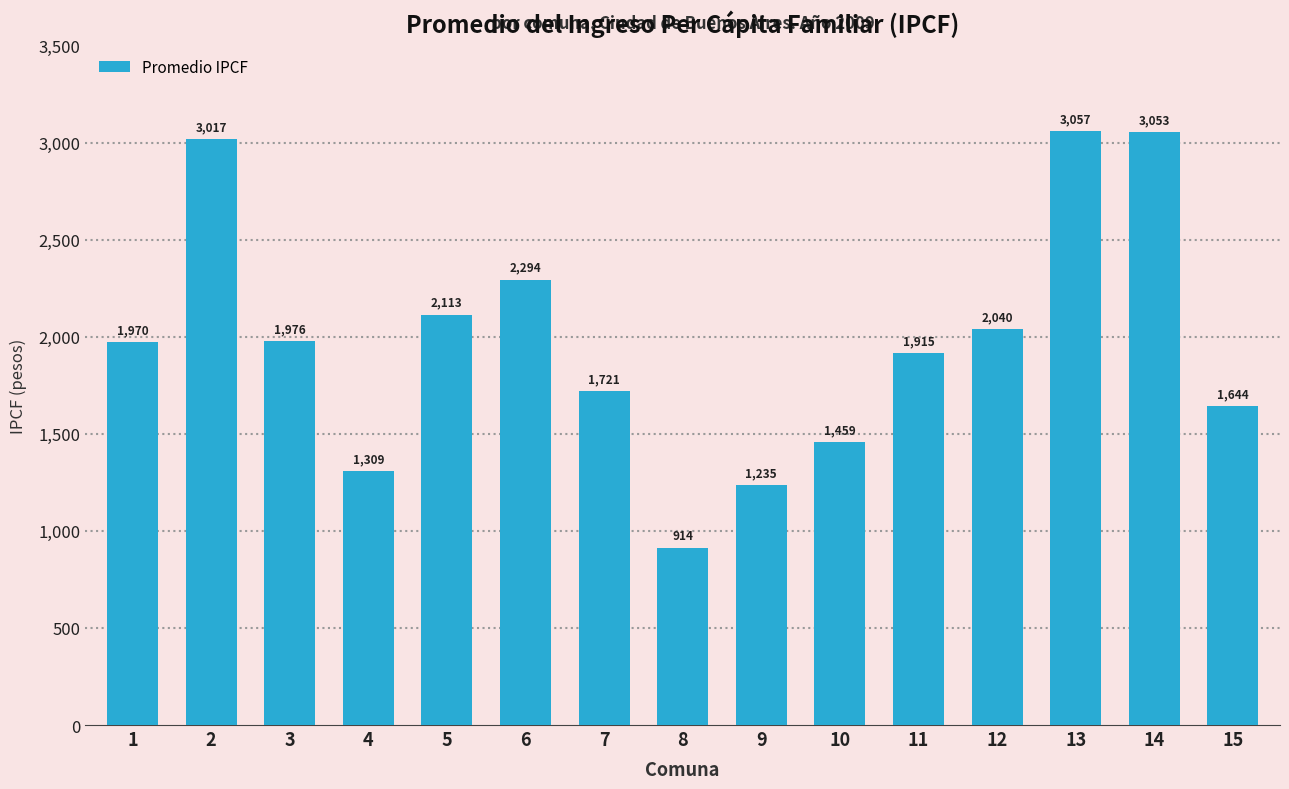

Is it true that the value at 11 is 1915.4?

True